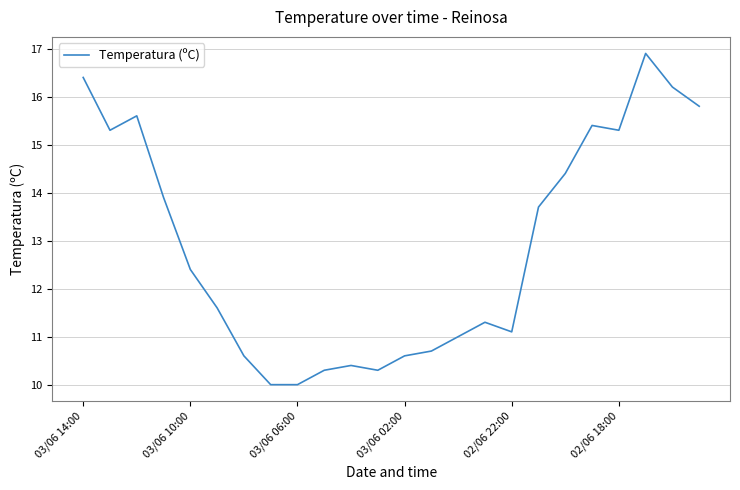

How many interior local peaks (higher than both neighbors) does the data have?

5